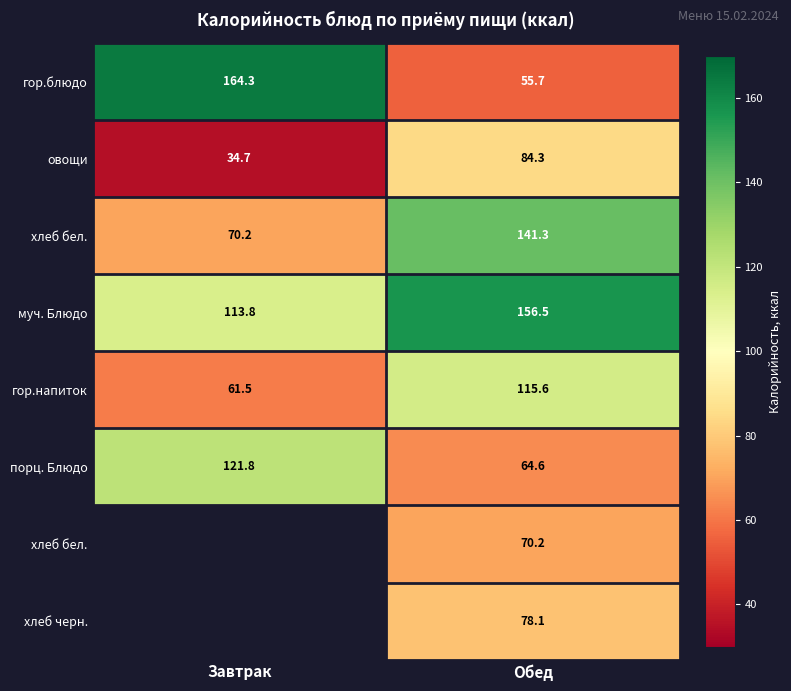

Between Завтрак and Обед, which is larger?

Завтрак